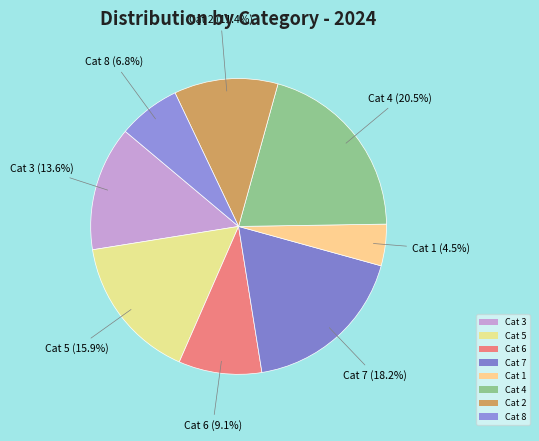

Which has a higher value, Cat 4 or Cat 7?

Cat 4